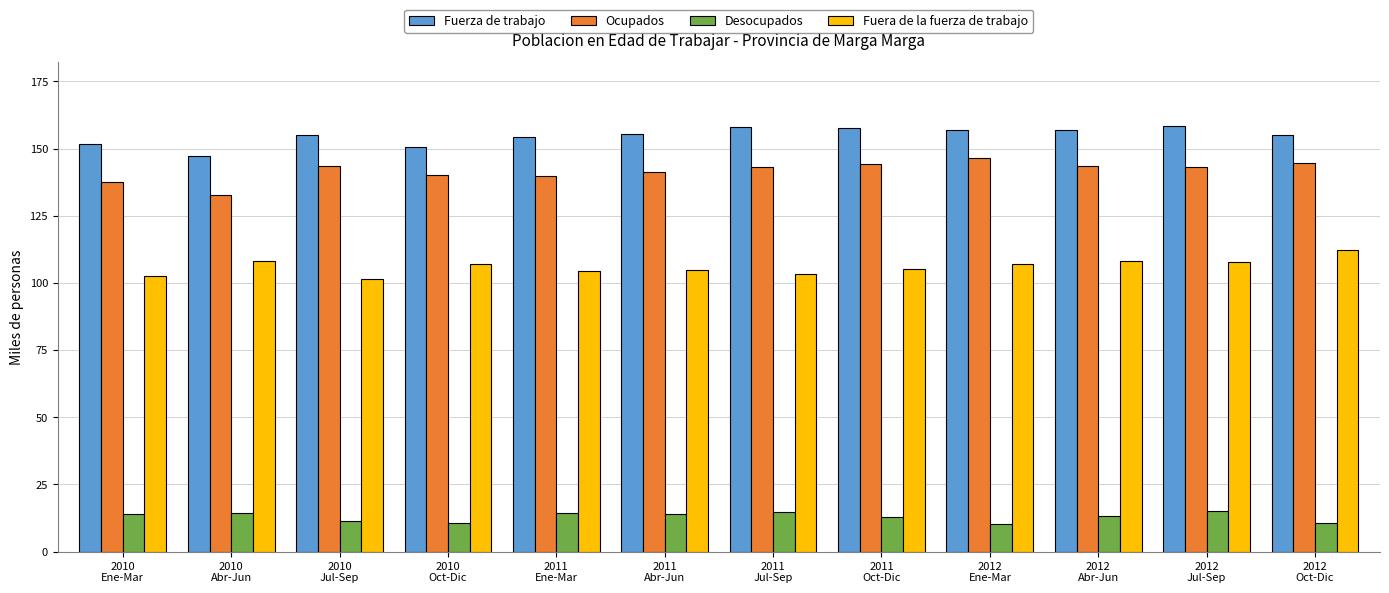

What is the sum of the Ocupados values at 2011
Ene-Mar and 2010
Ene-Mar?

277.5